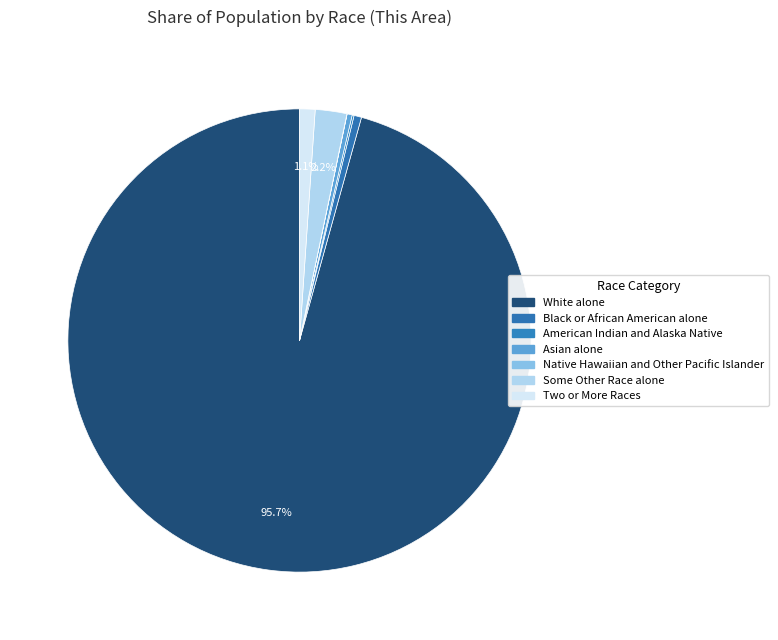

The American Indian and Alaska Native slice represents 0% of the pie. True or false?

True